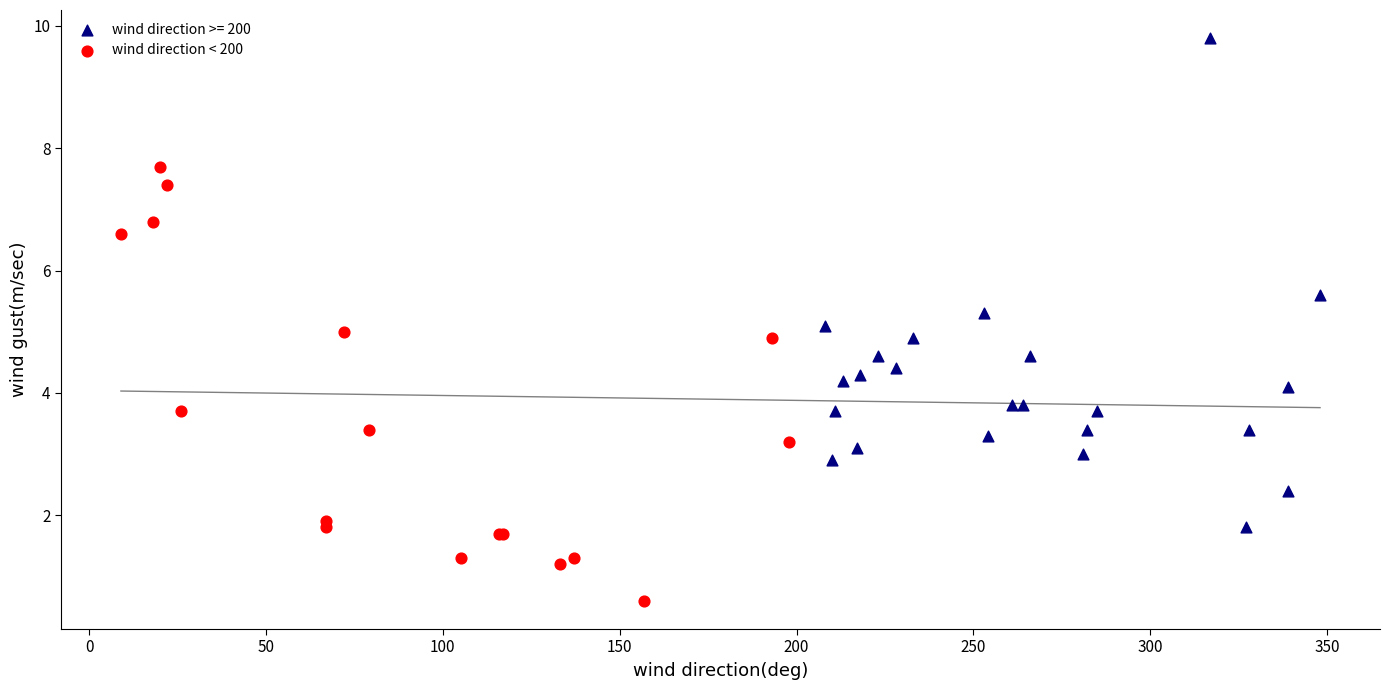

Which series contains the lowest Y value?

wind direction < 200